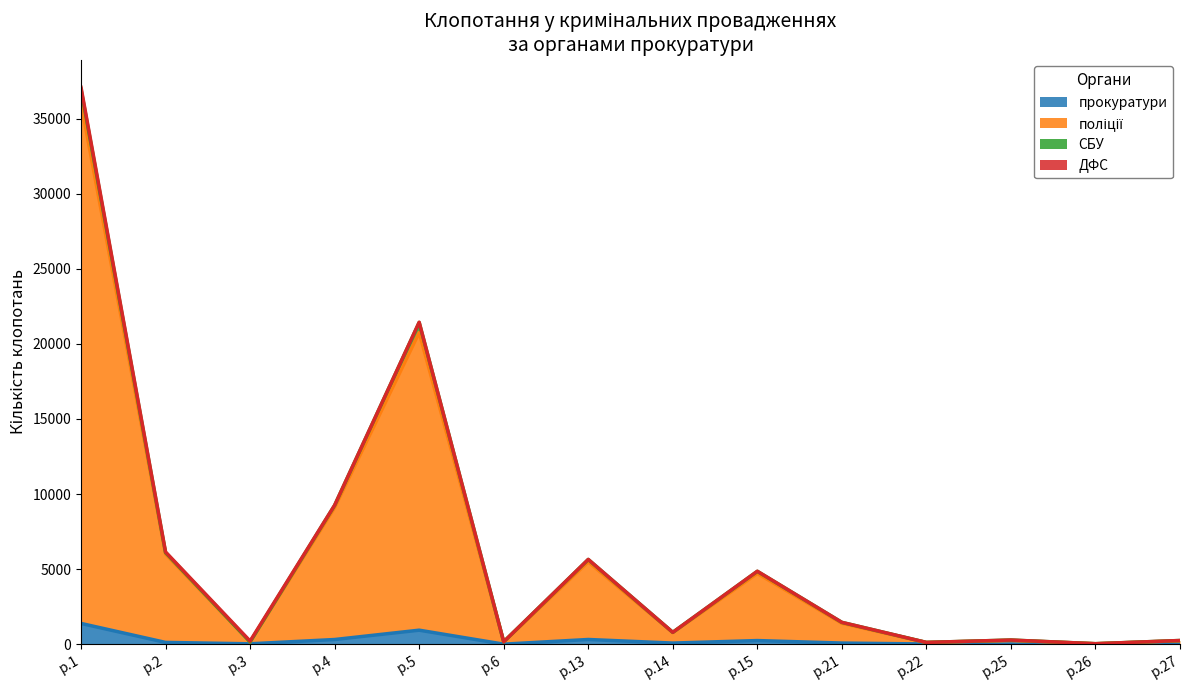

What is the maximum value for прокуратури?

1380